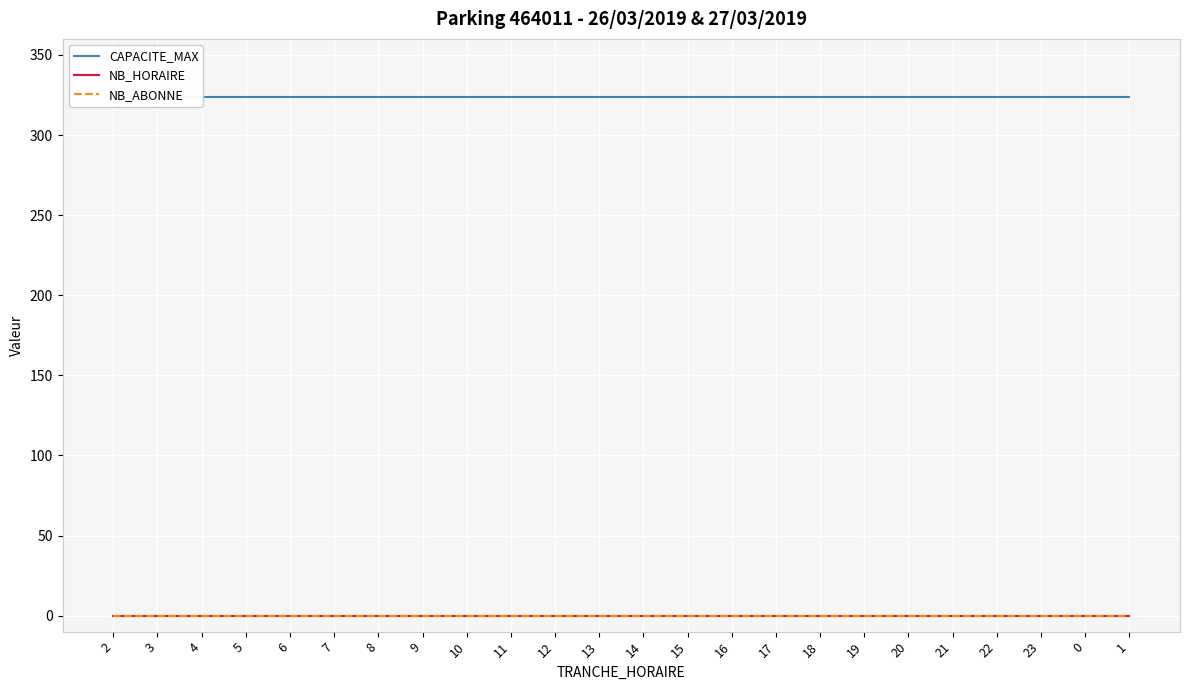

At which label is CAPACITE_MAX closest to 324?

2